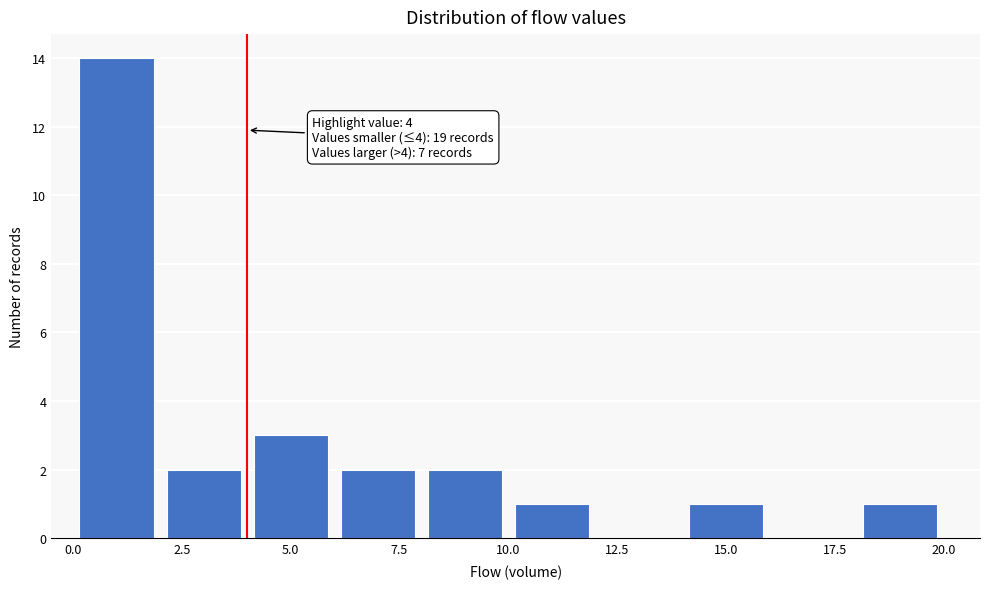

Over which range of the x-axis is the bar tallest?

0 to 2